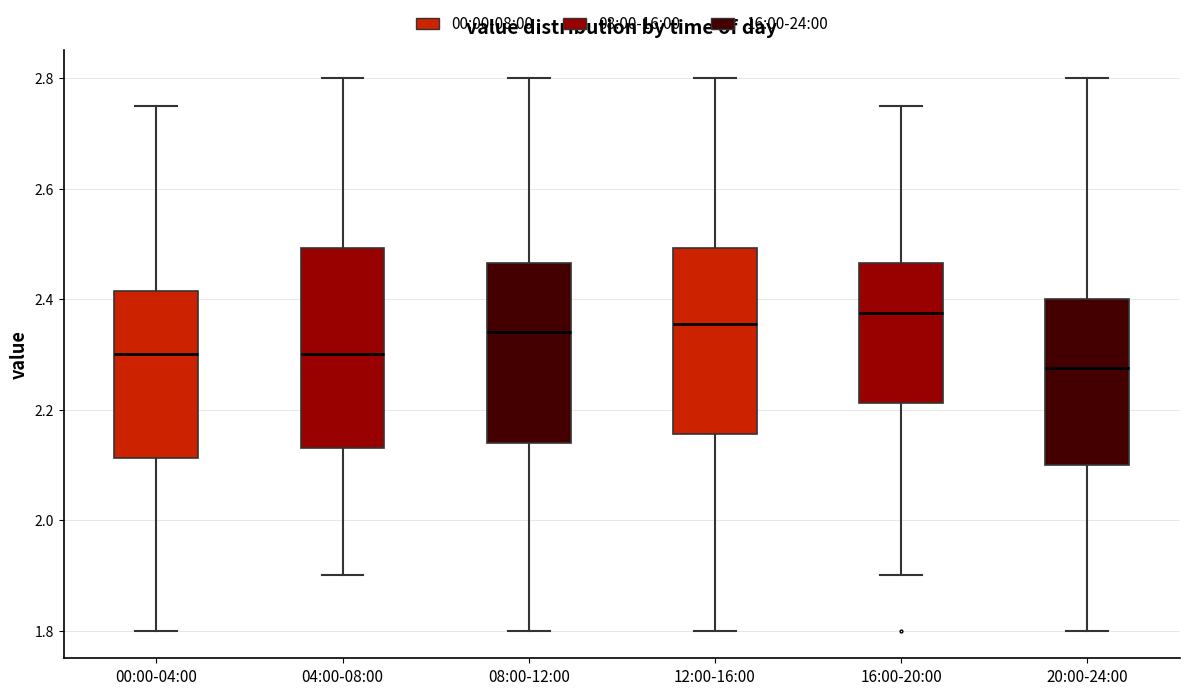

Reading left to right, transcribe this box plot: for each box, give where its median line is, the range the box spans, and where its two whiskers end, as read against the y-axis. The values are not printed on the chart, so give them approximately, as read against the axis.

00:00-04:00: median 2.30, box 2.12 to 2.42, whiskers 1.80 to 2.76
04:00-08:00: median 2.30, box 2.14 to 2.50, whiskers 1.90 to 2.80
08:00-12:00: median 2.34, box 2.14 to 2.46, whiskers 1.80 to 2.80
12:00-16:00: median 2.36, box 2.16 to 2.50, whiskers 1.80 to 2.80
16:00-20:00: median 2.38, box 2.22 to 2.46, whiskers 1.90 to 2.76
20:00-24:00: median 2.28, box 2.10 to 2.40, whiskers 1.80 to 2.80